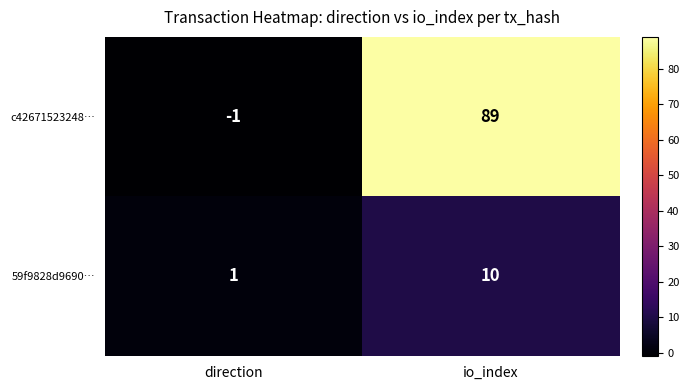

List the series in order of their peak value, lowest first.

59f9828d9690…, c42671523248…